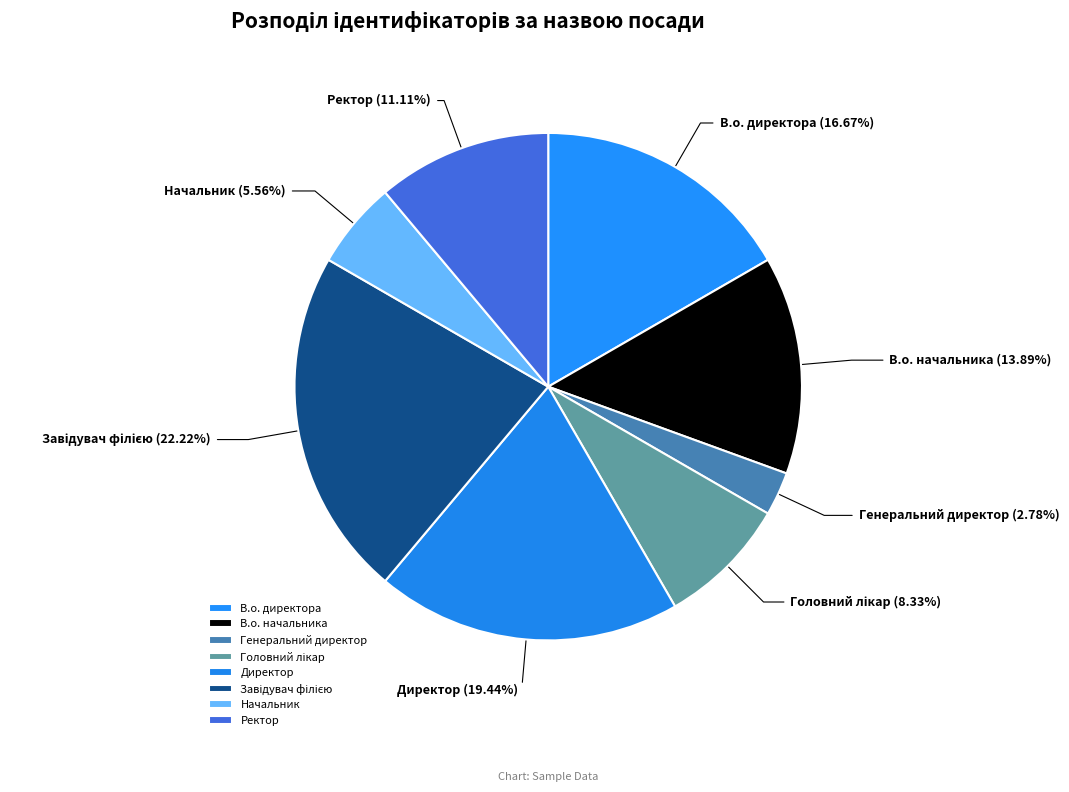

Which has a higher value, Генеральний директор or В.о. директора?

В.о. директора